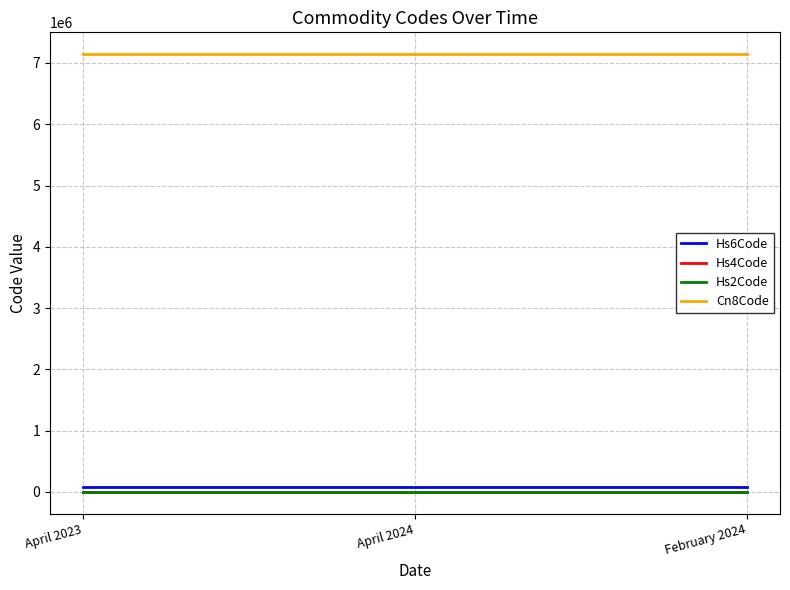

The value of Cn8Code at April 2024 is 9686079. True or false?

False